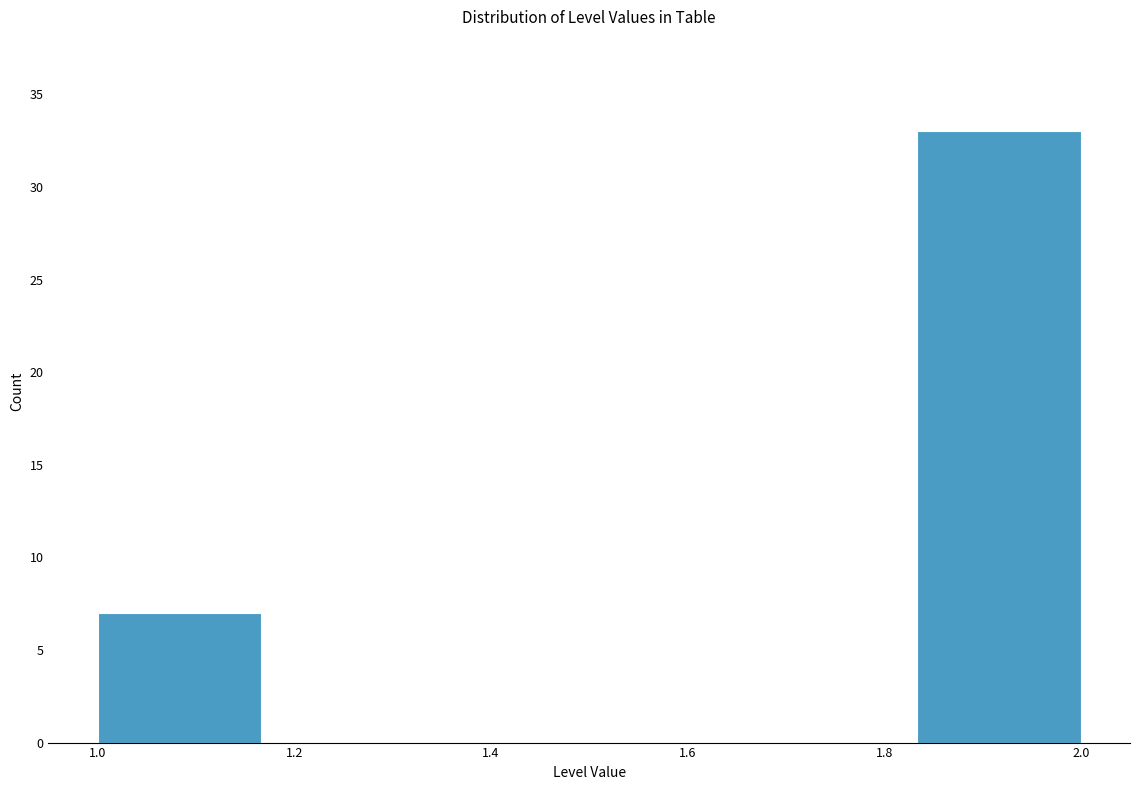

Reading left to right, list every bar in this chart as the range it spans on the x-axis followed by its height. Neither the bar edges nor the heights are printed on the chart, so give them approximately, as read against the axes.

1.00 to 1.16: 7
1.16 to 1.34: 0
1.34 to 1.50: 0
1.50 to 1.66: 0
1.66 to 1.84: 0
1.84 to 2.00: 33